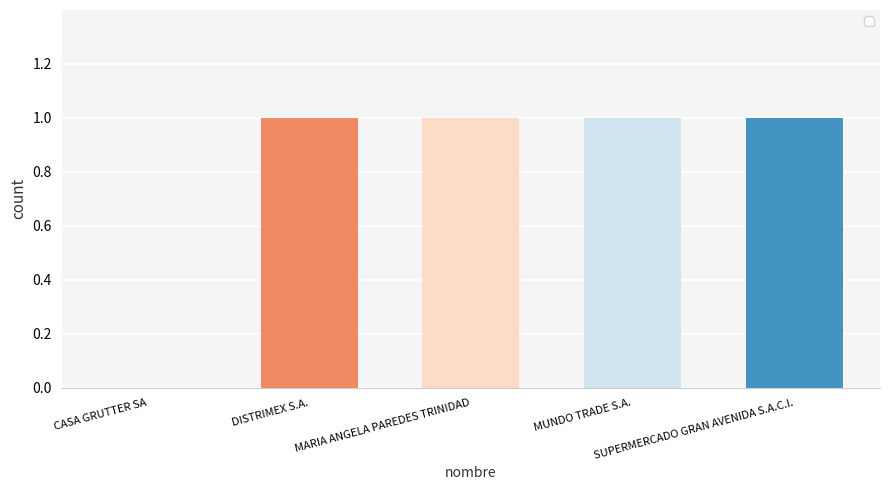

The value at MUNDO TRADE S.A. is 1. True or false?

True